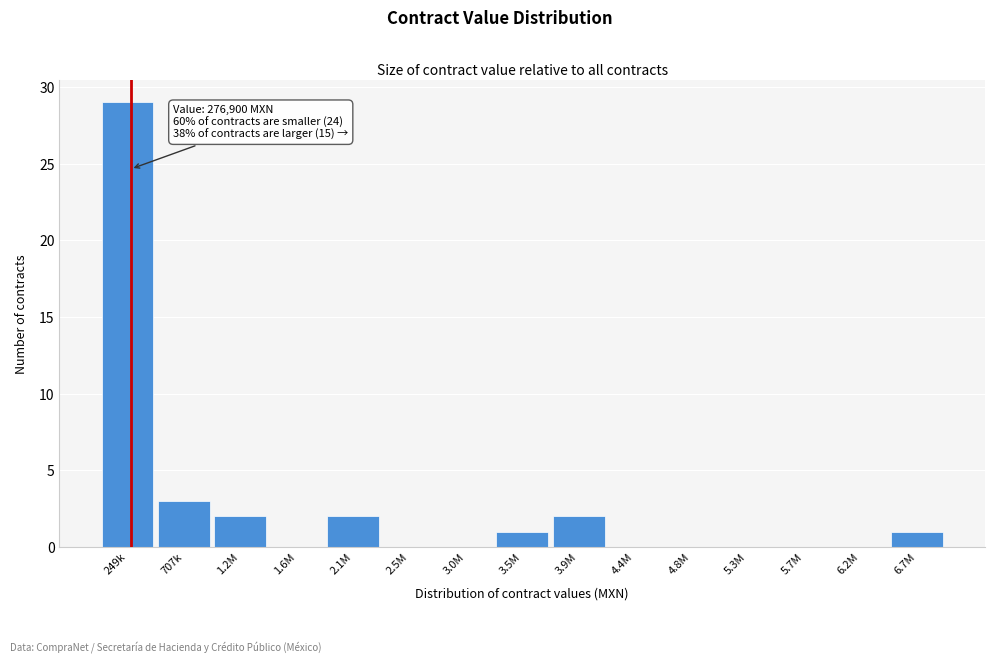

Reading left to right, extract all data points from this chart.

249k=29	707k=3	1.2M=2	1.6M=0	2.1M=2	2.5M=0	3.0M=0	3.5M=1	3.9M=2	4.4M=0	4.8M=0	5.3M=0	5.7M=0	6.2M=0	6.7M=1